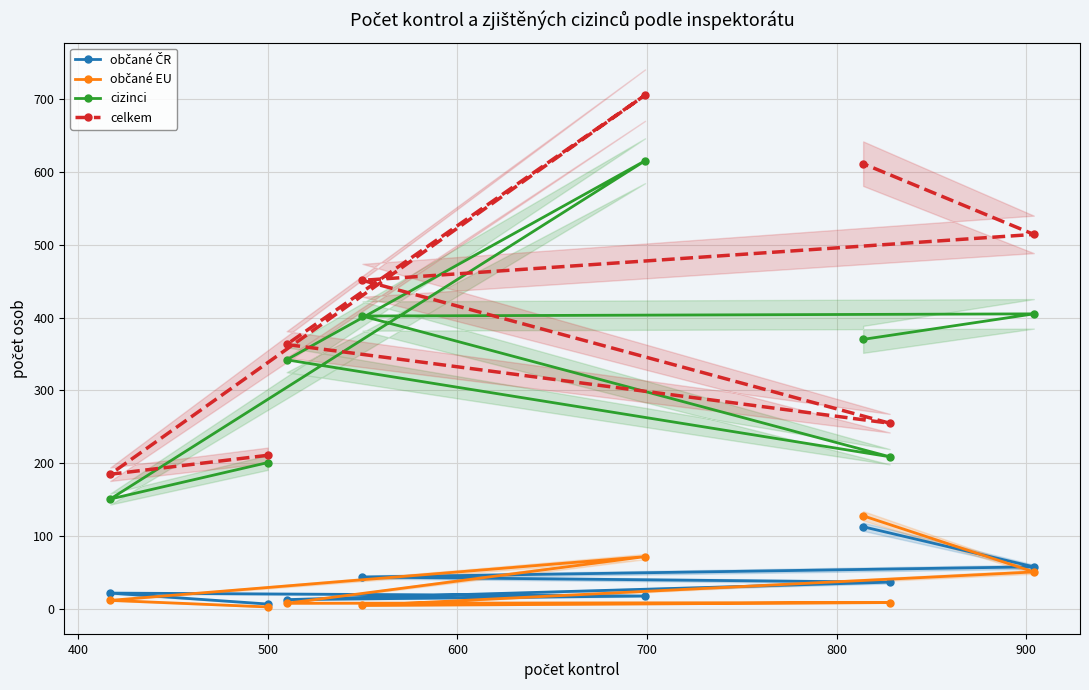

What is the difference between the maximum and minimum values in the občané ČR series?

106